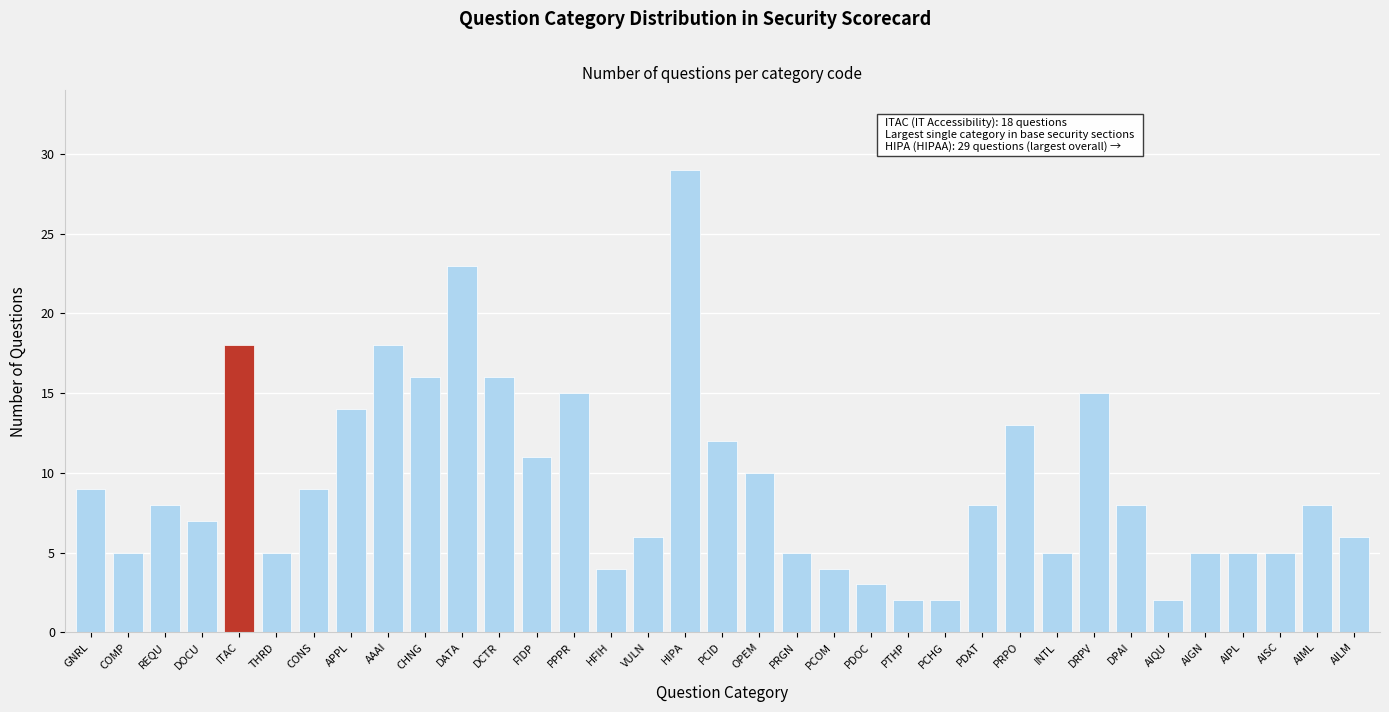

What is the label of the 35th bar from the right?

GNRL